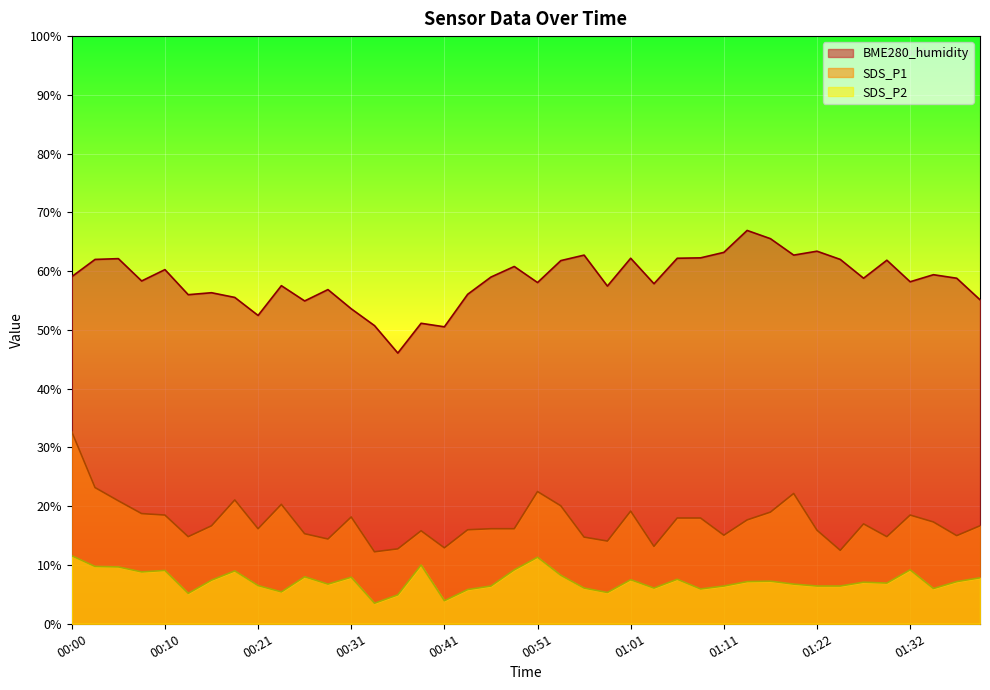

Where does the SDS_P1 series first go above 16?

00:00